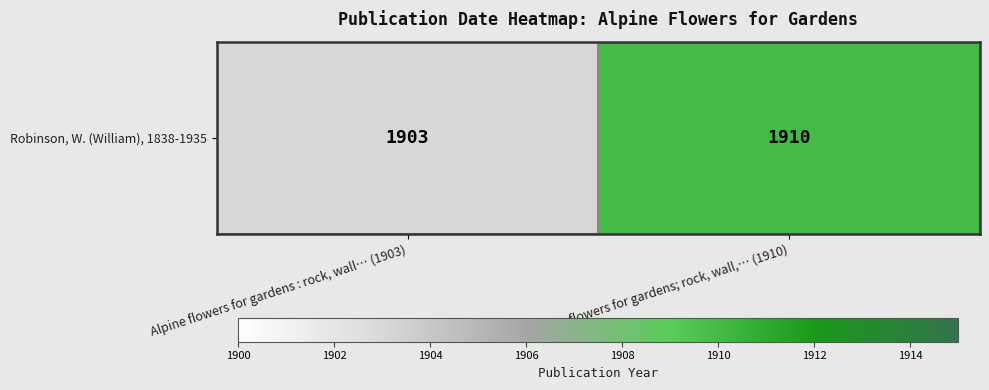

Rank the categories by value from lowest to highest.

Alpine flowers for gardens : rock, wall… (1903), Alpine flowers for gardens; rock, wall,… (1910)